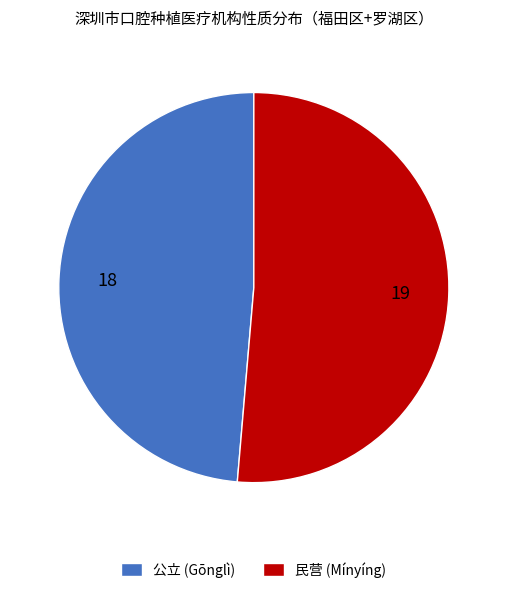

Is it true that 公立 (Gōnglì) is 37% of the pie?

False